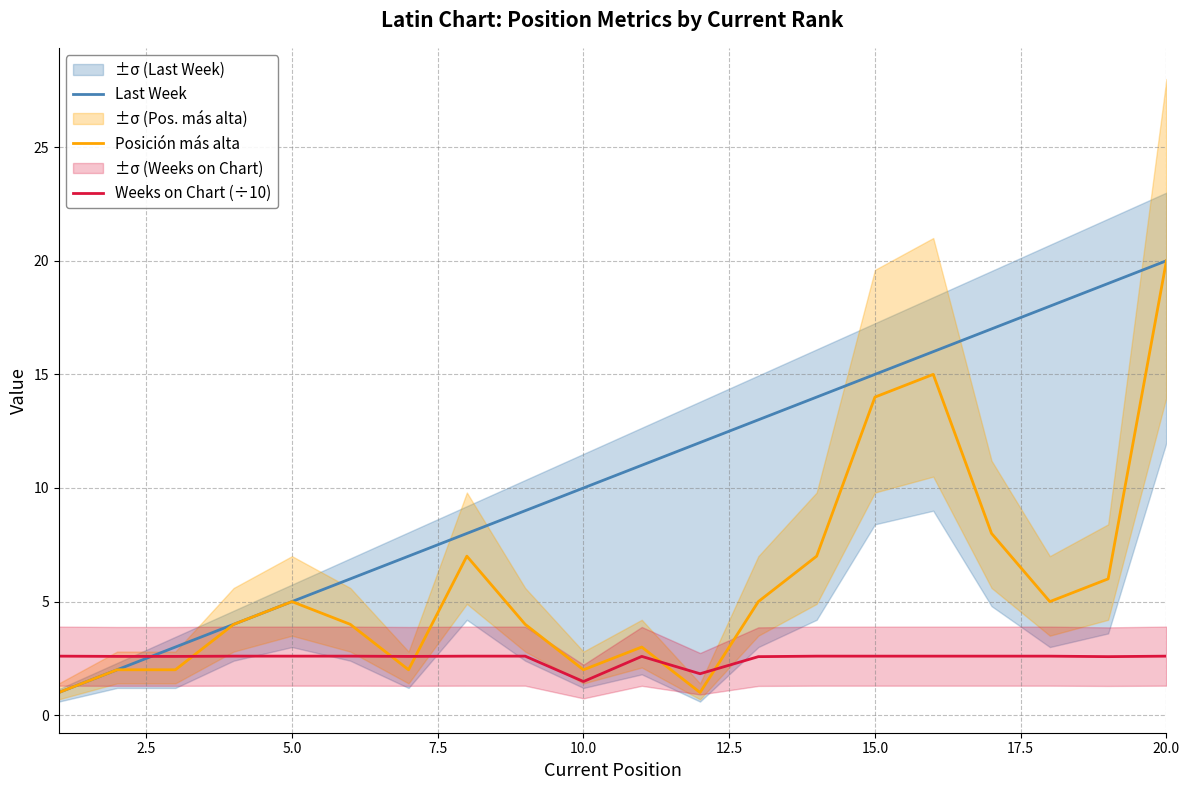

True or false: Posición más alta has a value of 5.0 at 5.0.

True